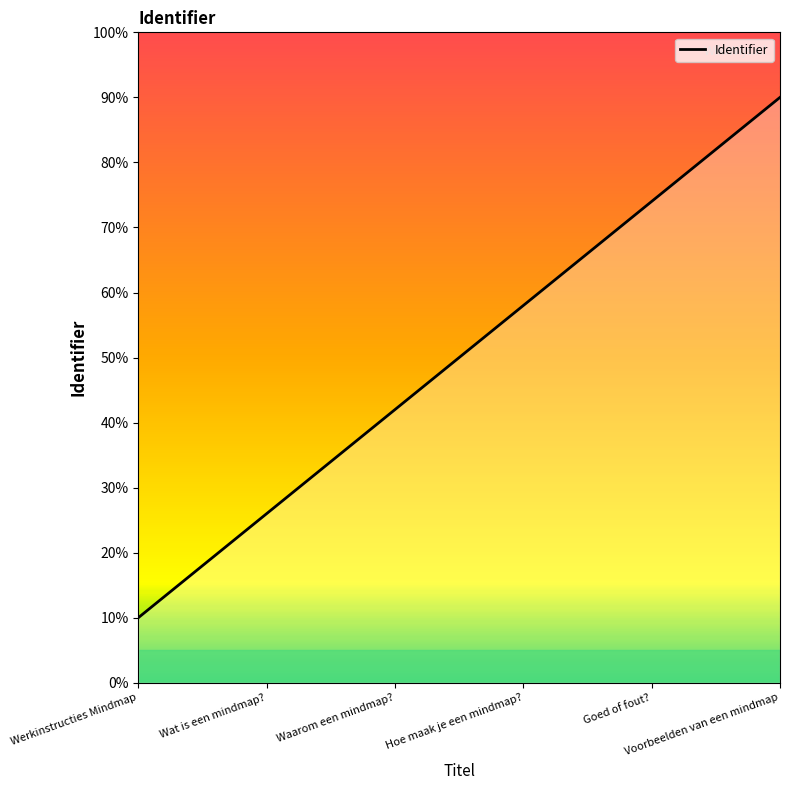

What is the difference between the maximum and minimum values?

80